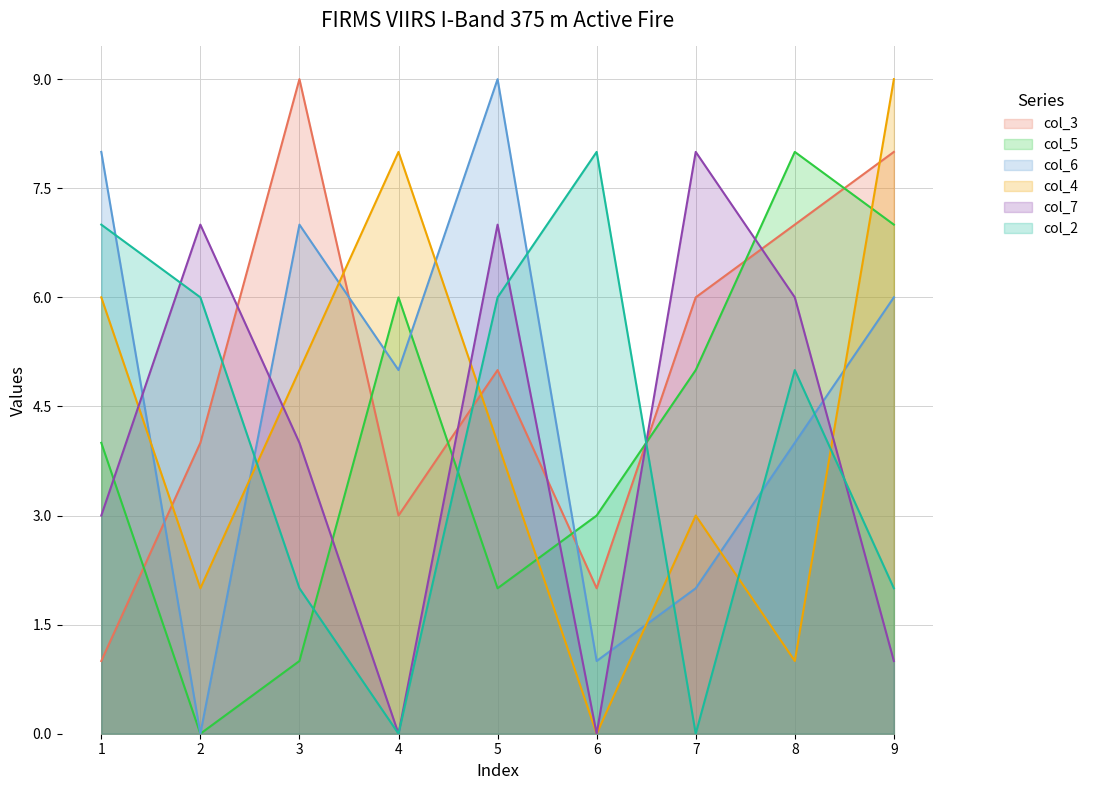

Reading right to left, transcribe all the data shown in this chart.

col_3: 9=8	8=7	7=6	6=2	5=5	4=3	3=9	2=4	1=1
col_5: 9=7	8=8	7=5	6=3	5=2	4=6	3=1	2=0	1=4
col_6: 9=6	8=4	7=2	6=1	5=9	4=5	3=7	2=0	1=8
col_4: 9=9	8=1	7=3	6=0	5=4	4=8	3=5	2=2	1=6
col_7: 9=1	8=6	7=8	6=0	5=7	4=0	3=4	2=7	1=3
col_2: 9=2	8=5	7=0	6=8	5=6	4=0	3=2	2=6	1=7